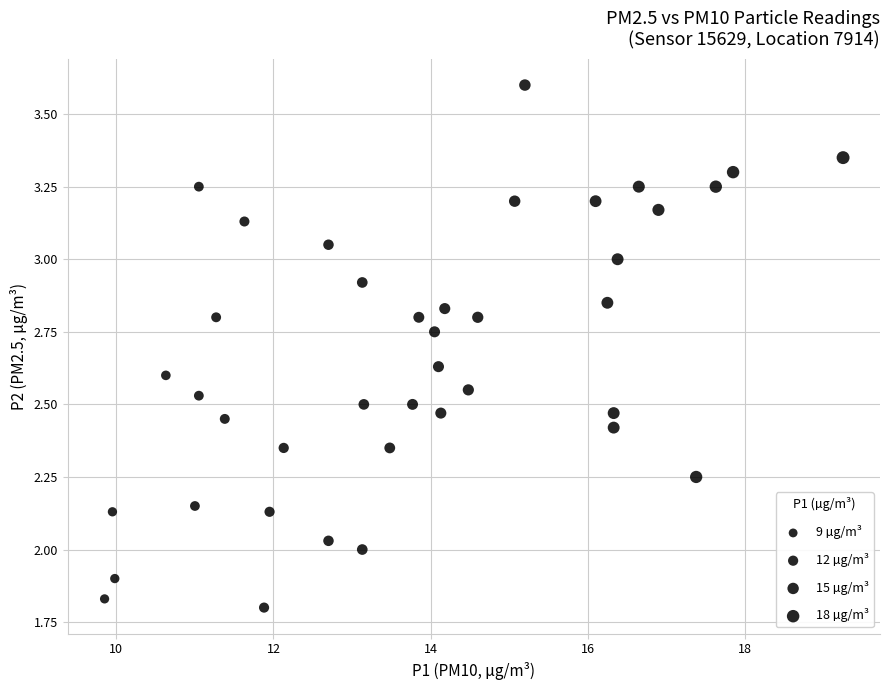

What is the range of X values (max minus min)?

9.4